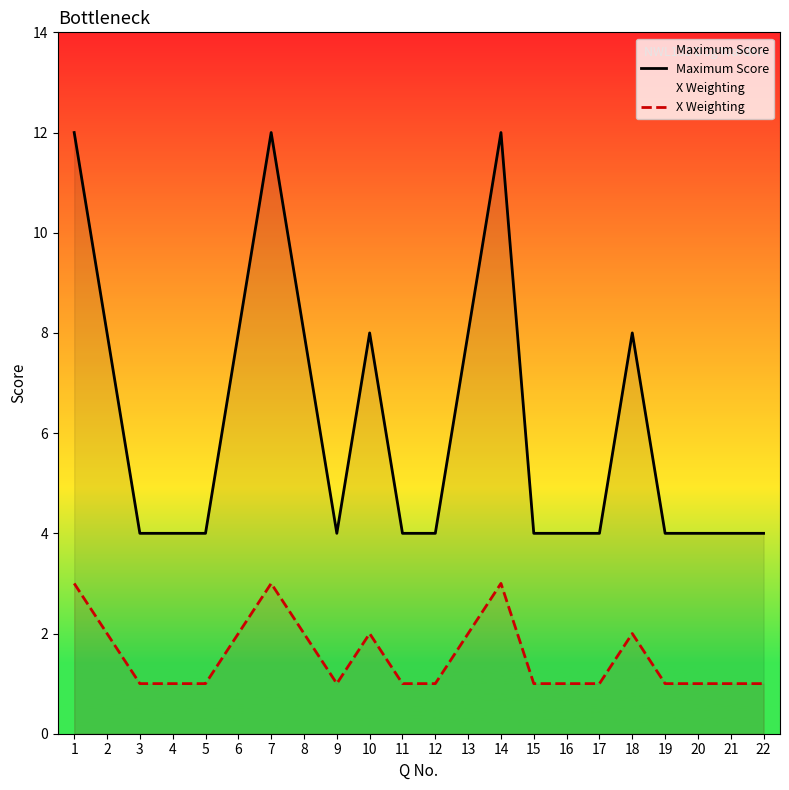

What is the difference between the highest and lowest values at 14?

9